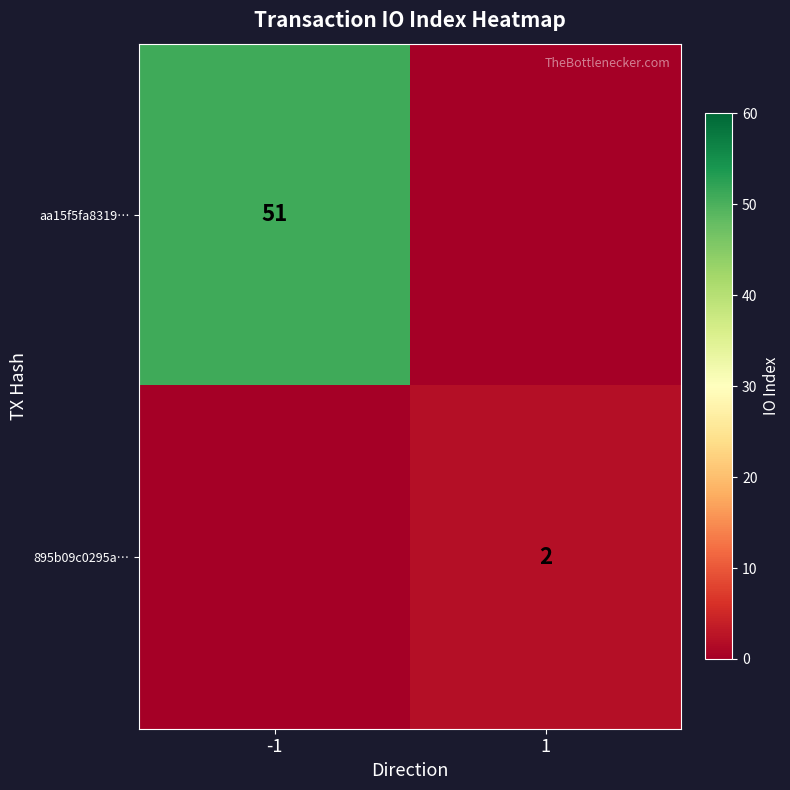

Is it true that 895b09c0295a… equals 2 at 1?

True